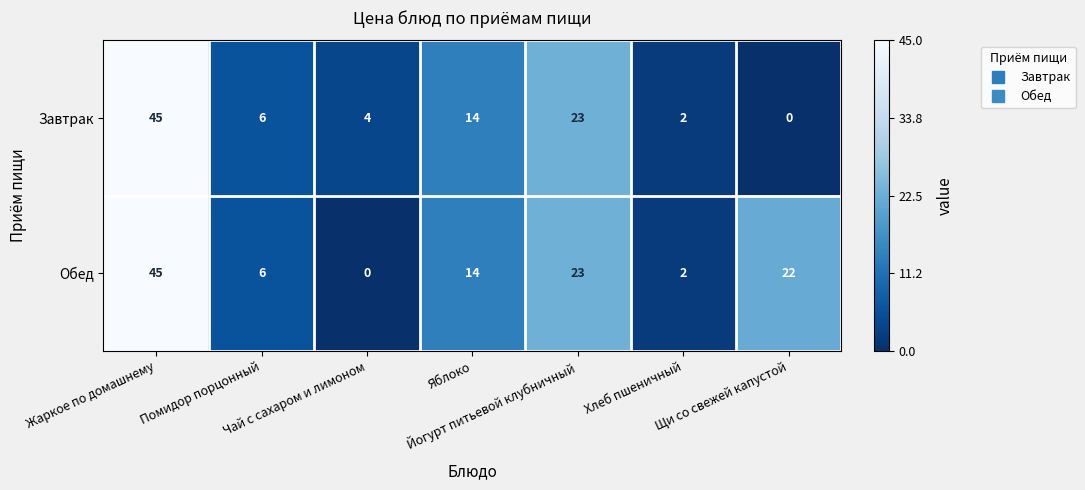

What is the sum of all Обед values?

112